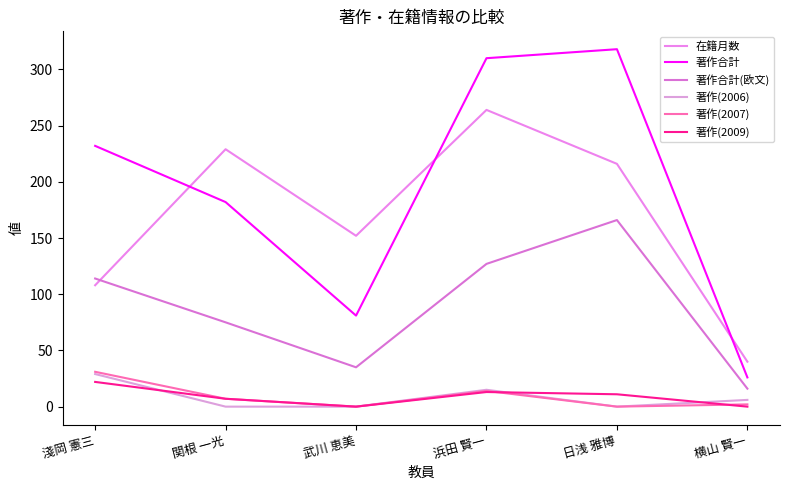

Does the chart display data point markers on the line(s)?

No